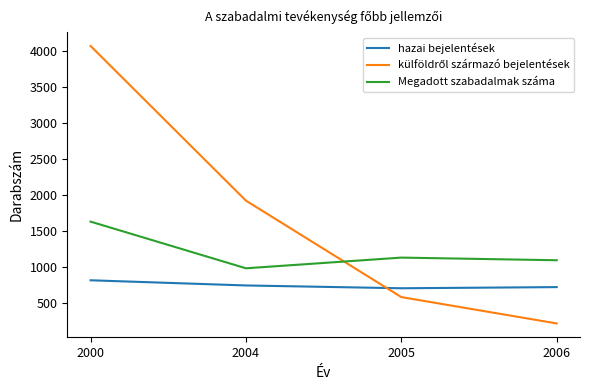

What is the spread (max minus min) of values at 2000?

3263